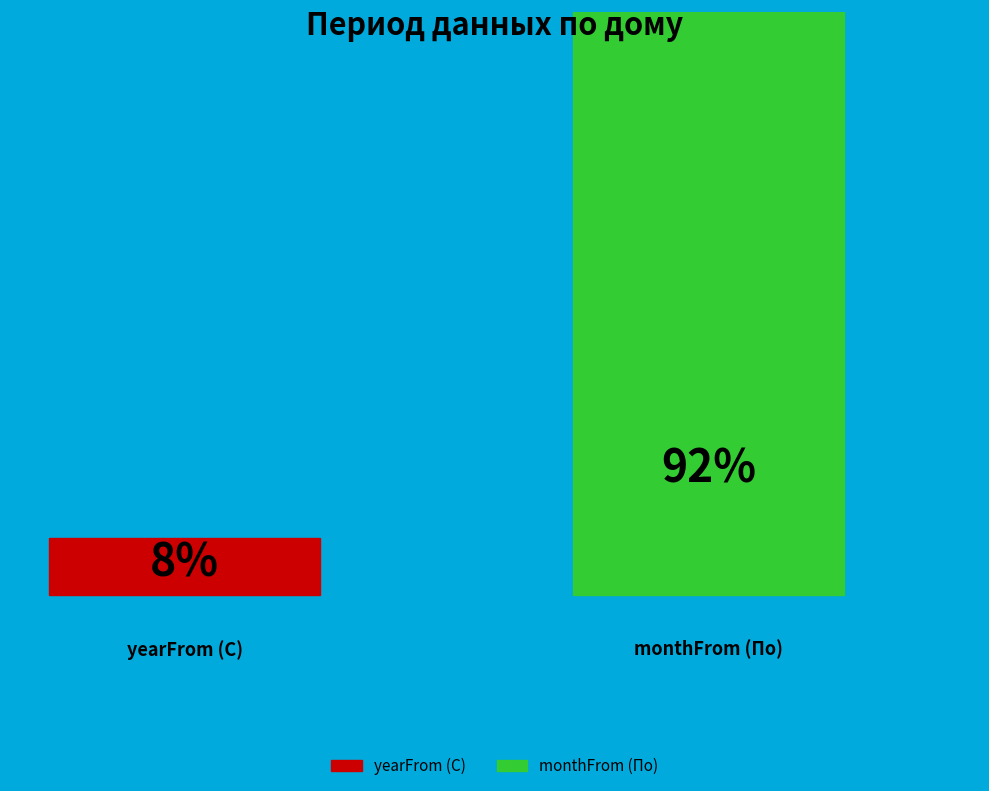

How many segments does this pie chart have?

2